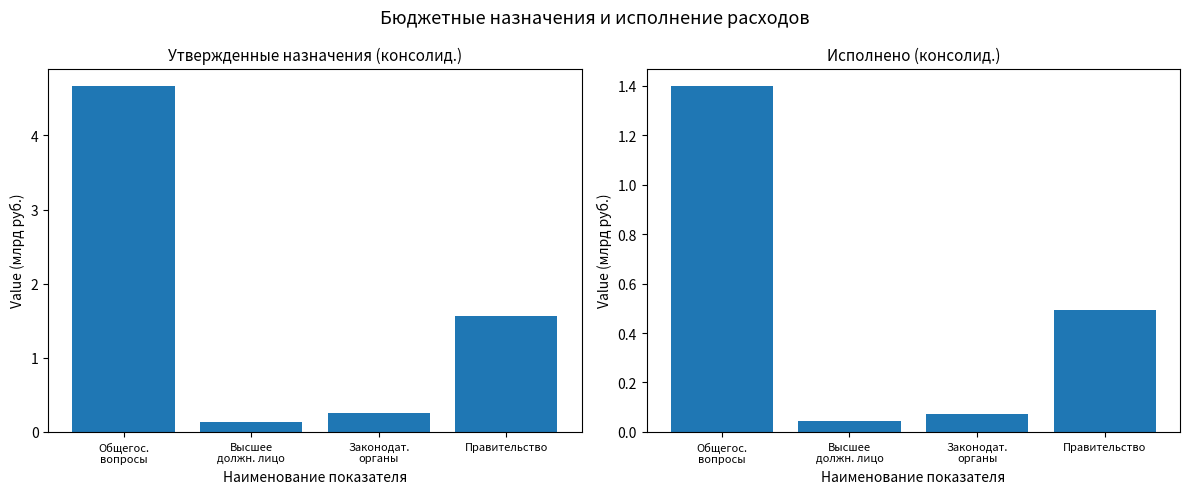

List the labels in order of Исполнено (консолид.) value, smallest first.

Высшее
должн. лицо, Законодат.
органы, Правительство, Общегос.
вопросы